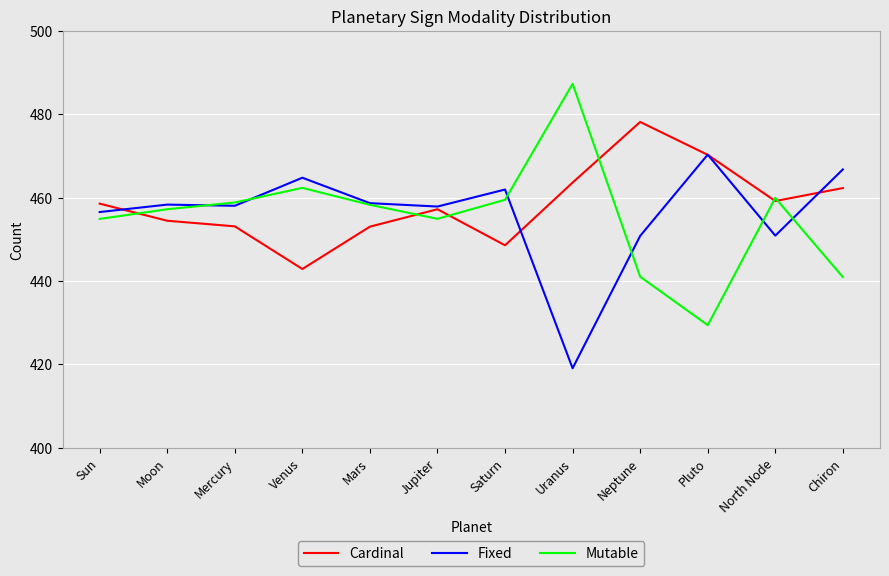

In Fixed, how many points are lower than both neighbors (excluding endpoints)?

4